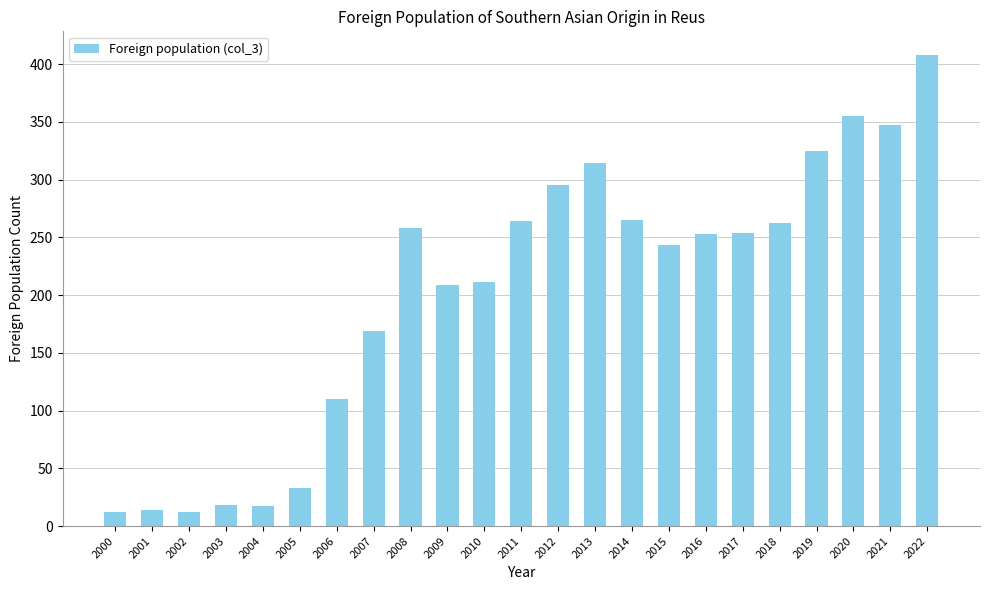

Read the value at 2006, to the nearest 5.

110